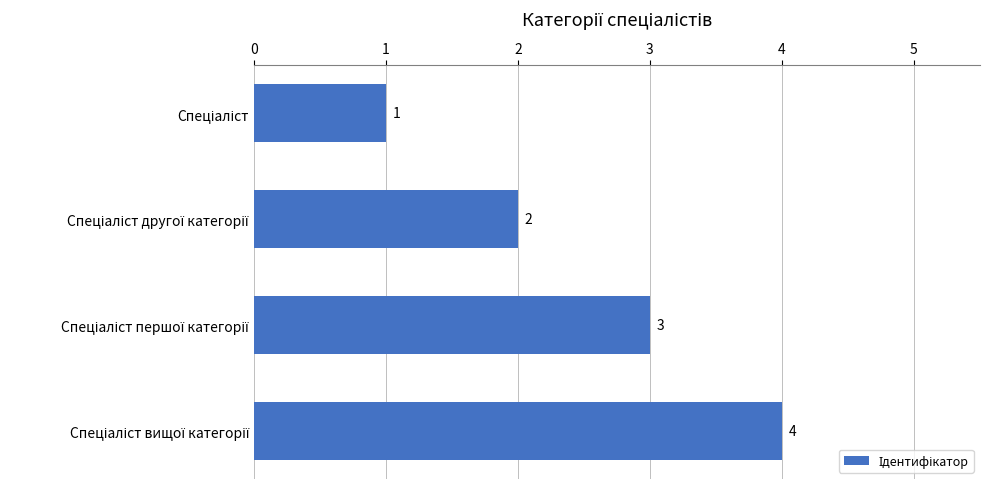

How many distinct data groups are displayed?

1